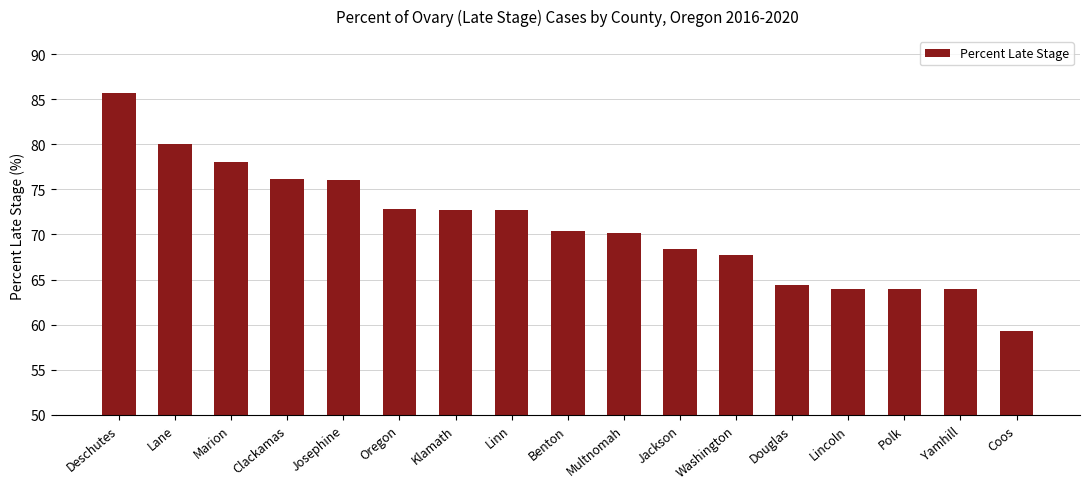

What is the change in value from Oregon to Yamhill?

-8.8